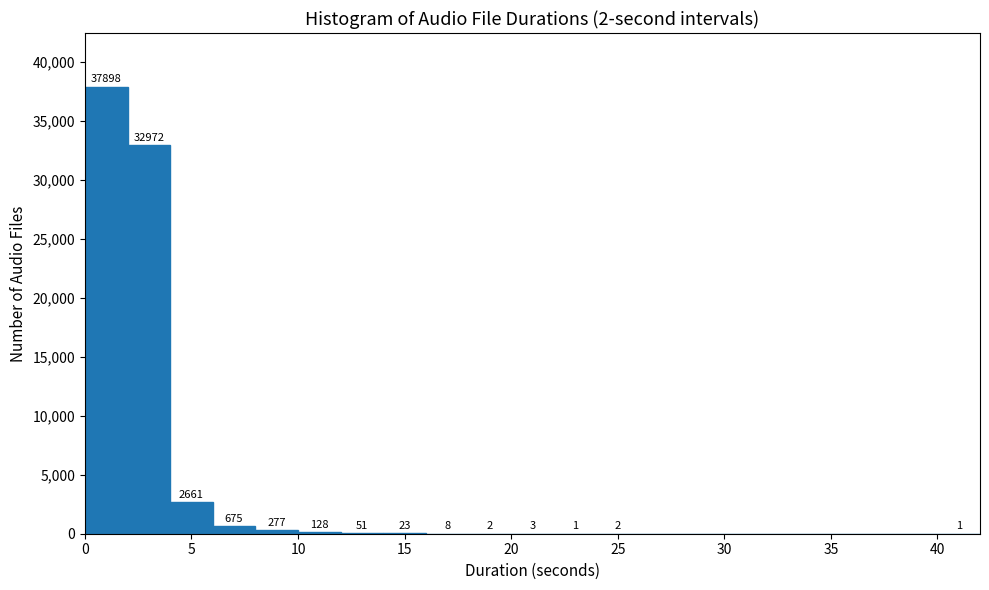

Over which range of the x-axis is the bar tallest?

0 to 2